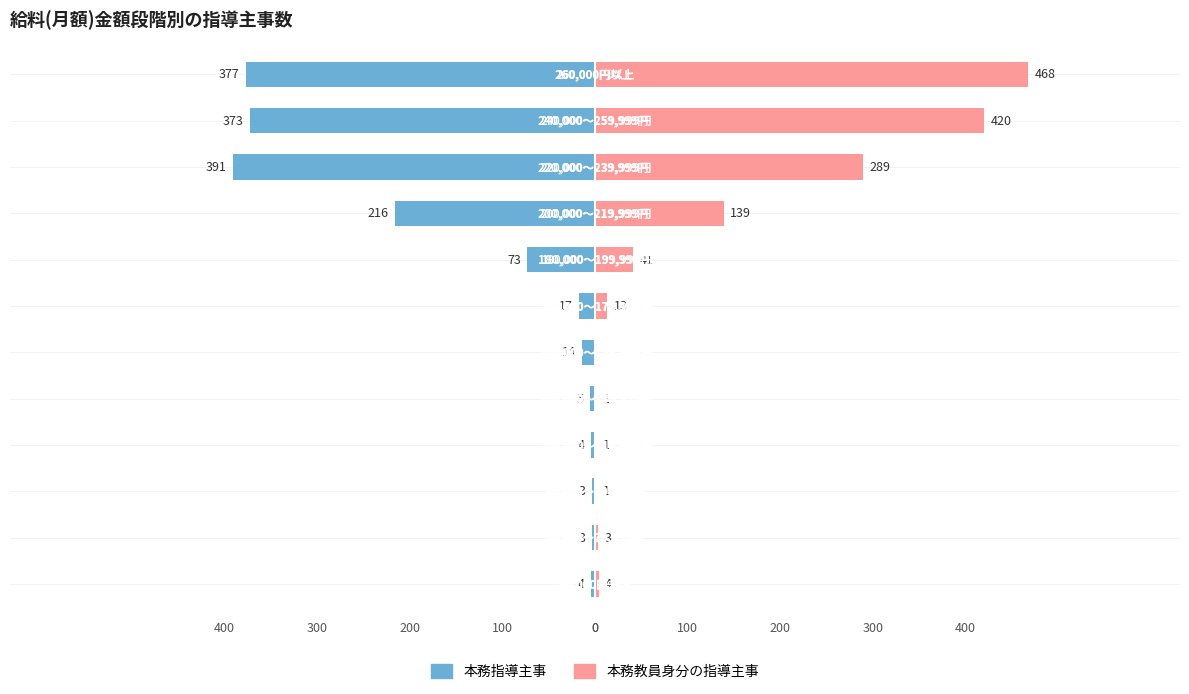

What is the difference between the maximum and minimum values in the 本務指導主事 series?

388